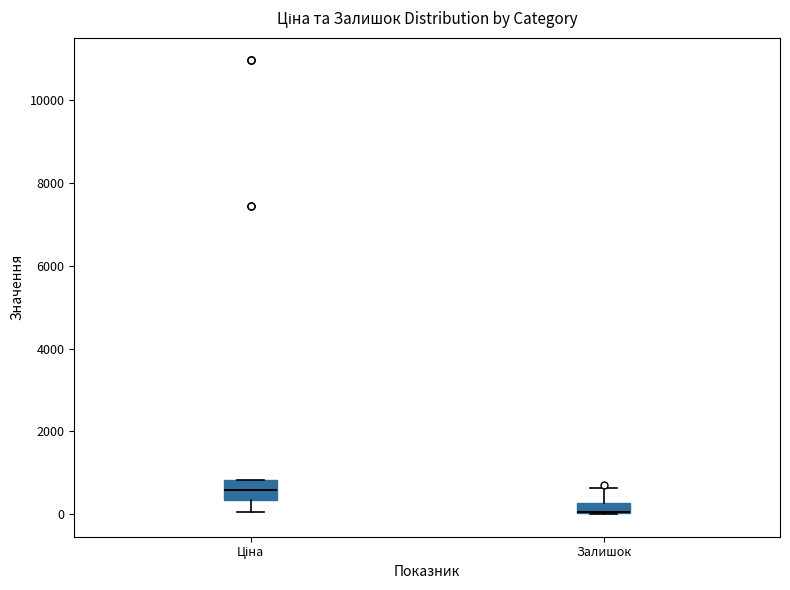

Which box is the tallest, from its lower edge to its upper edge?

Ціна